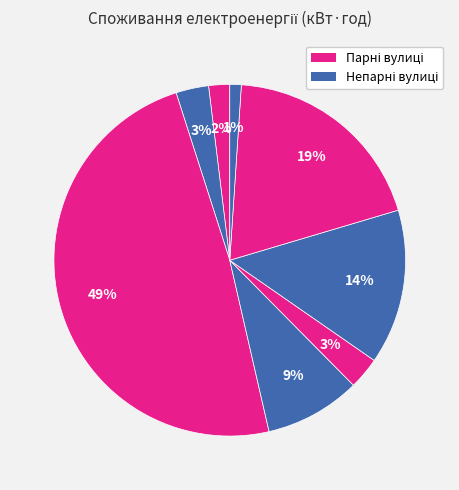

Does any single category account for the majority?

No